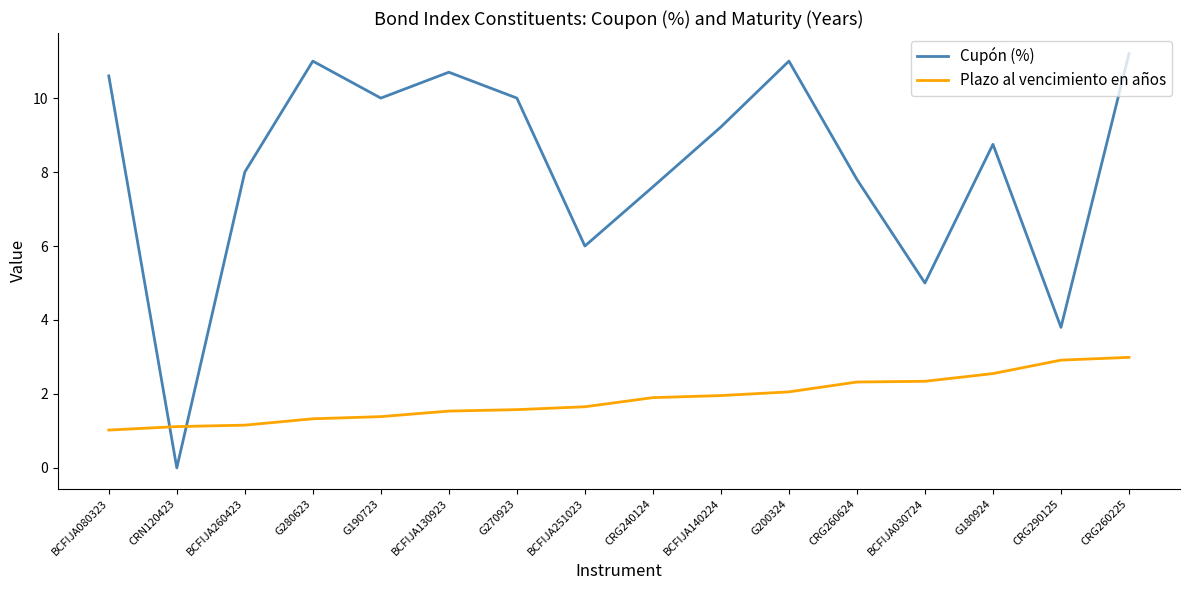

True or false: Plazo al vencimiento en años and Cupón (%) intersect in this chart.

True